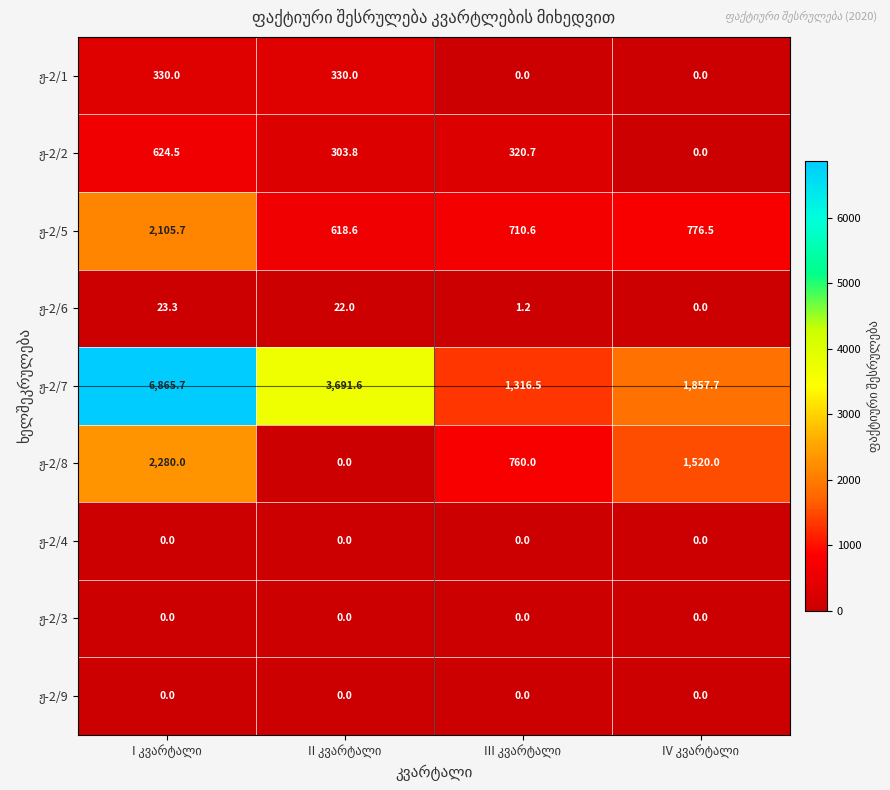

What is the maximum value shown in the chart?

6865.7